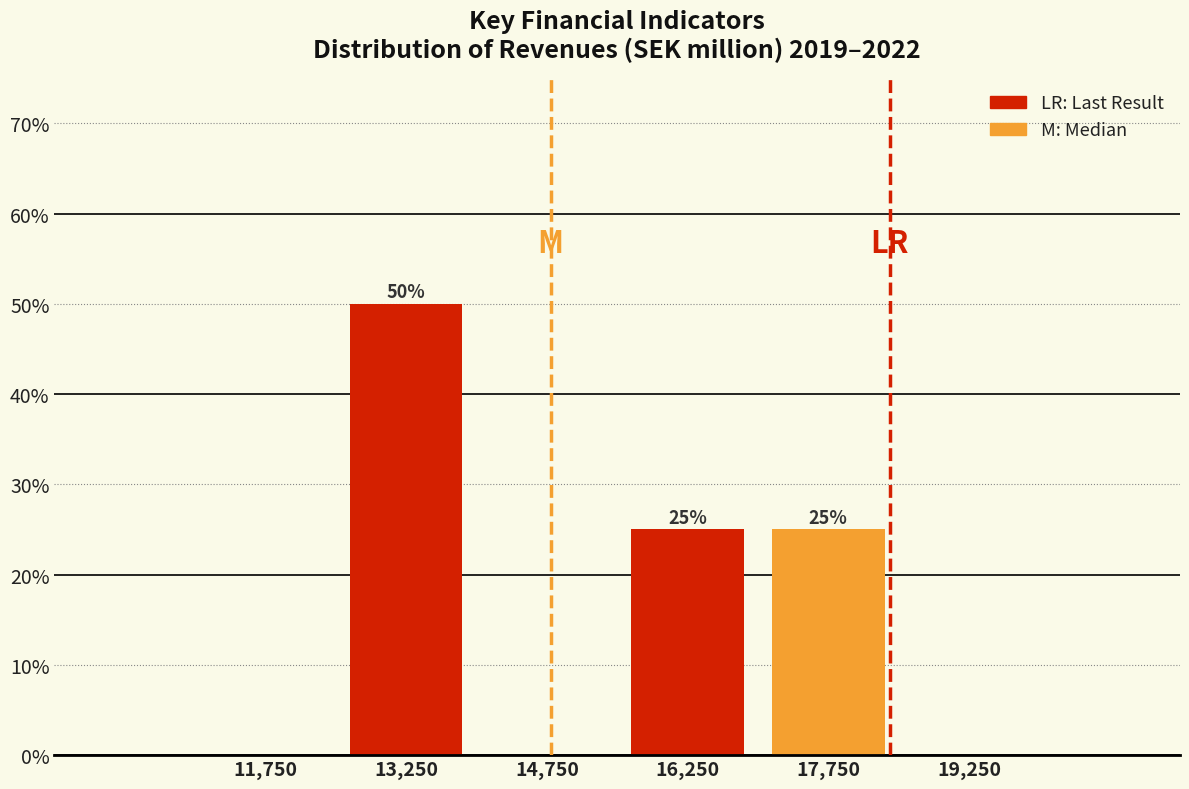

Reading left to right, transcribe all the data shown in this chart.

11,750=0	13,250=50	14,750=0	16,250=25	17,750=25	19,250=0